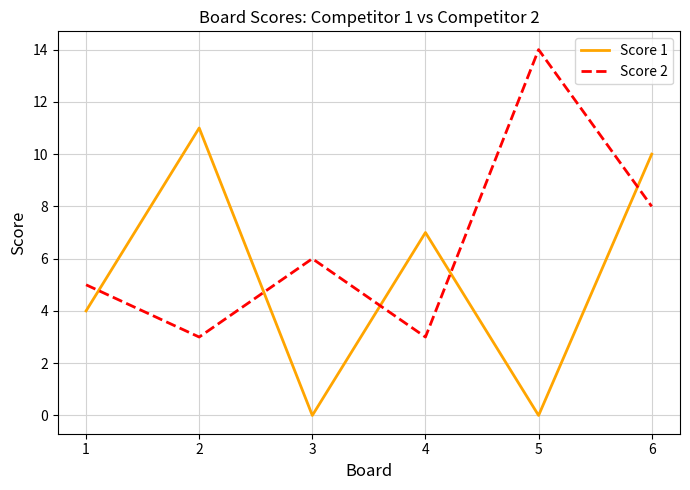

Is the value of Score 1 at 3 greater than the value of Score 2 at 4?

No